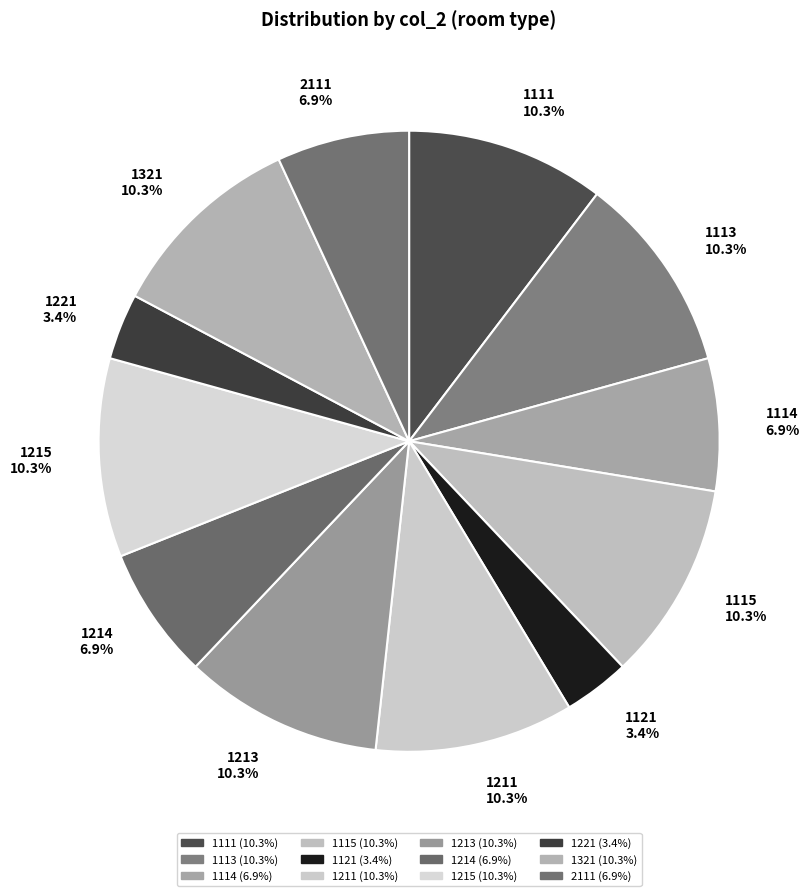

Is 1215 the majority of the pie?

No